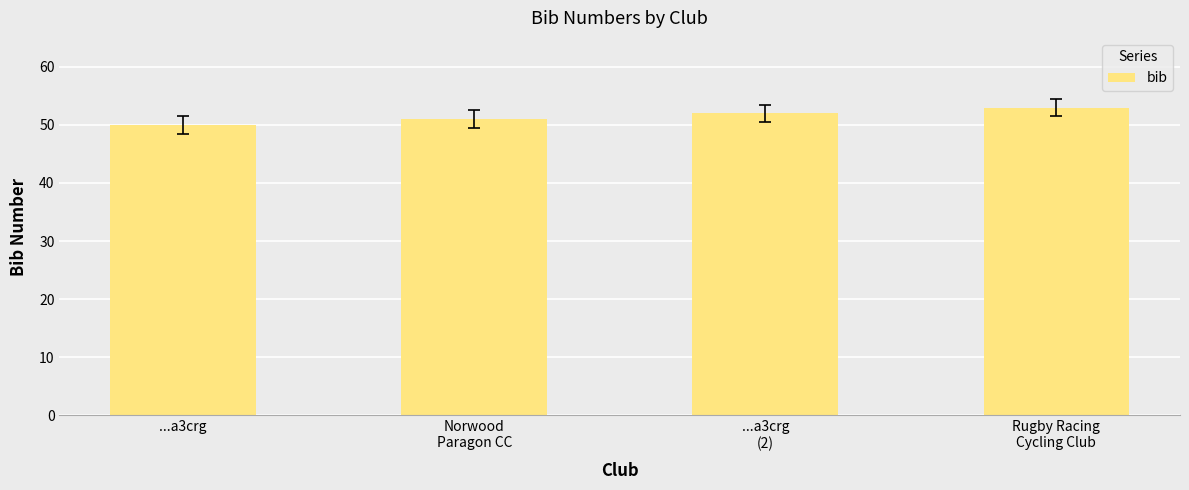

The value at ...a3crg is 19. True or false?

False